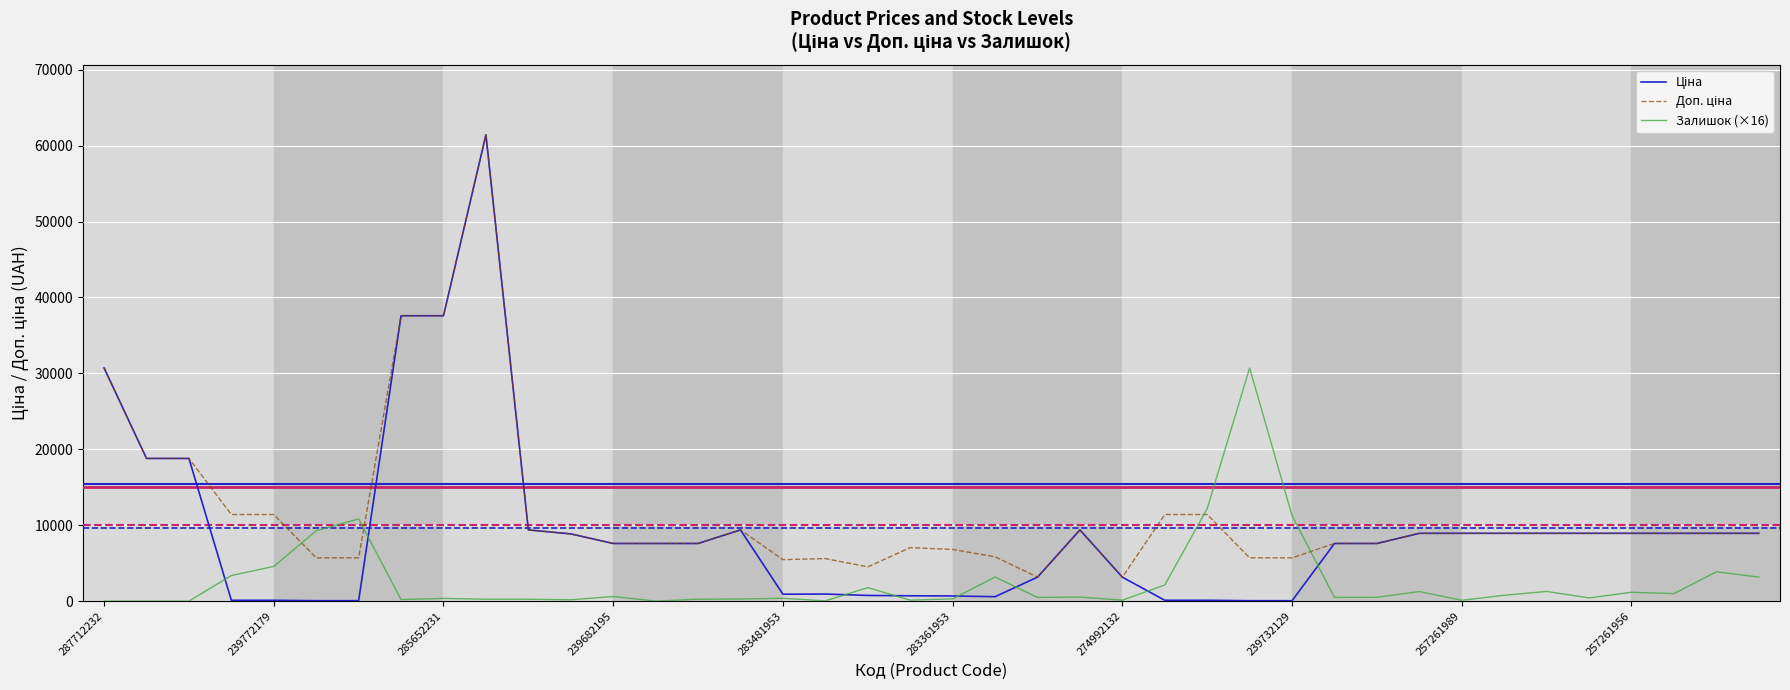

What is the greatest value displayed?

61434.3